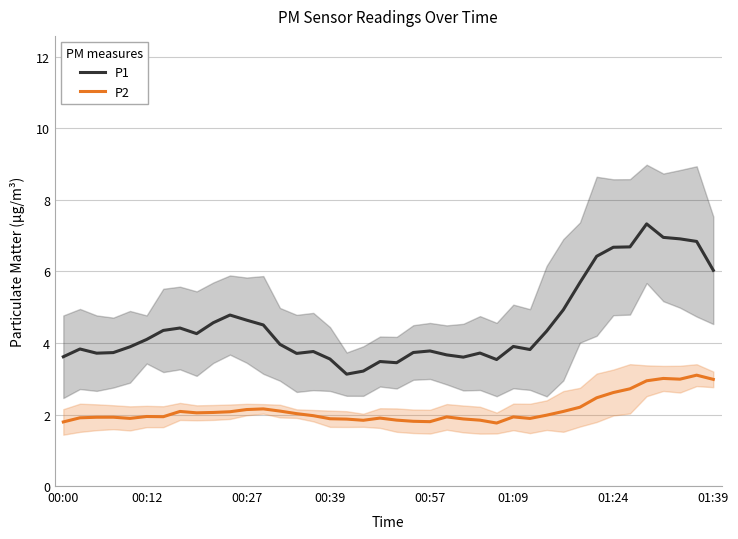

What is the minimum value shown in the chart?

1.8